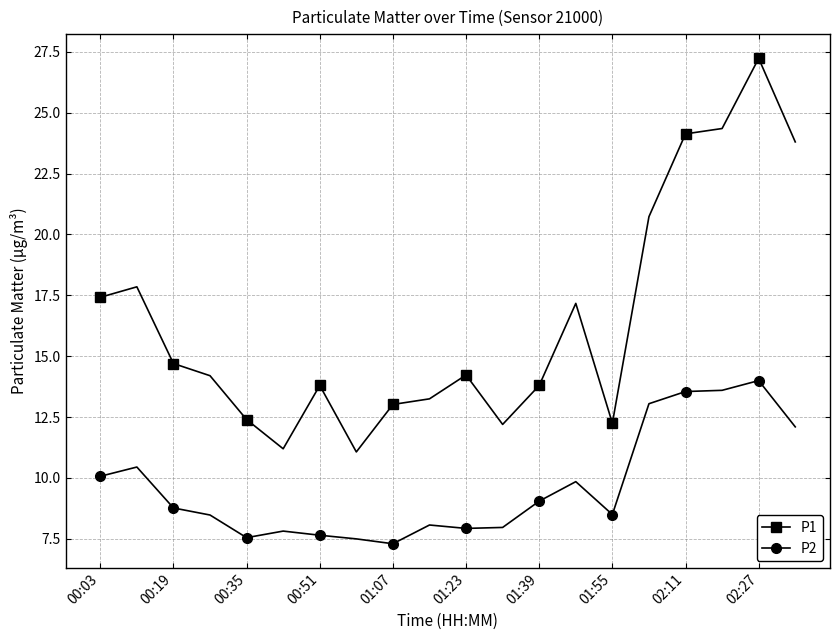

List the series in order of their peak value, lowest first.

P2, P1